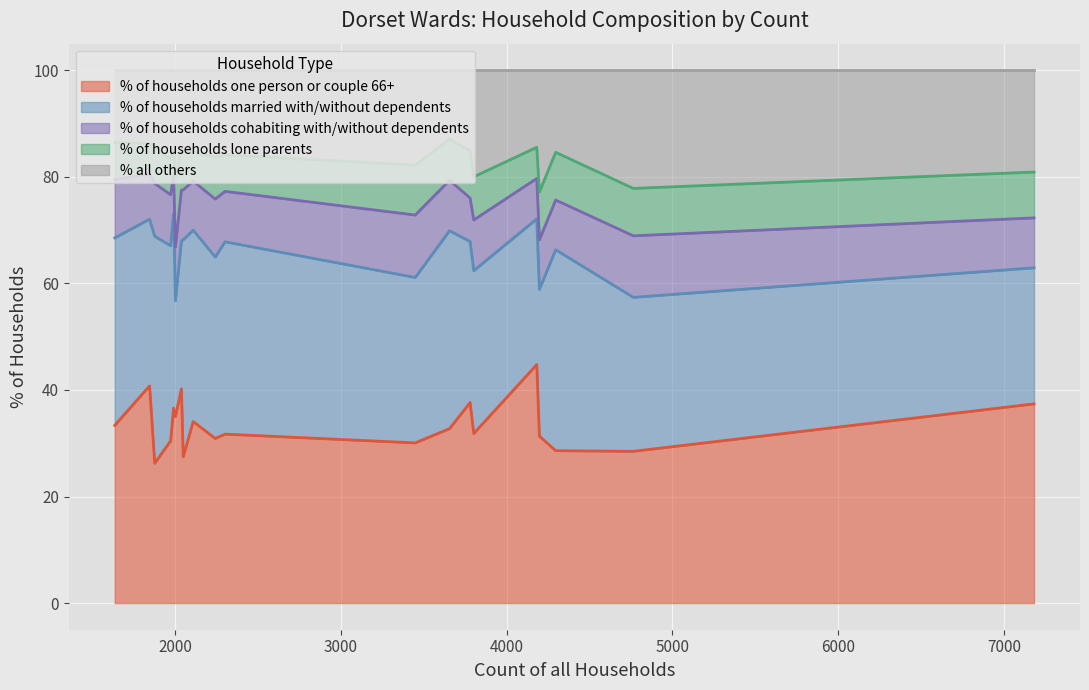

What is the difference between the second highest and second lowest values in the % of households cohabiting with/without dependents series?

4.0